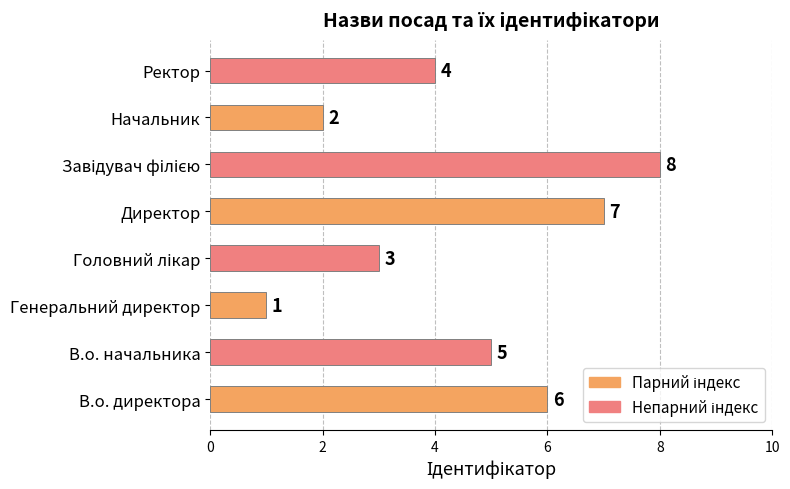

Reading bottom to top, list all the values displayed in this chart.

6	5	1	3	7	8	2	4